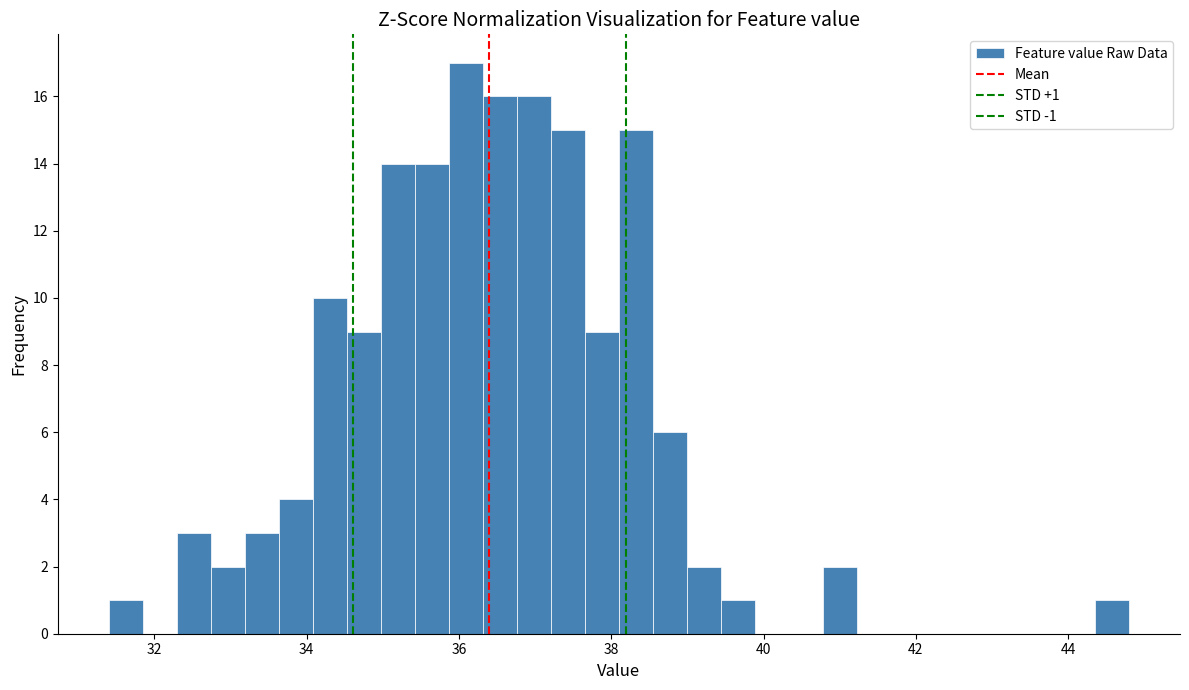

Read against the x-axis, roughly where is the centre of the tallest bar?

36.0